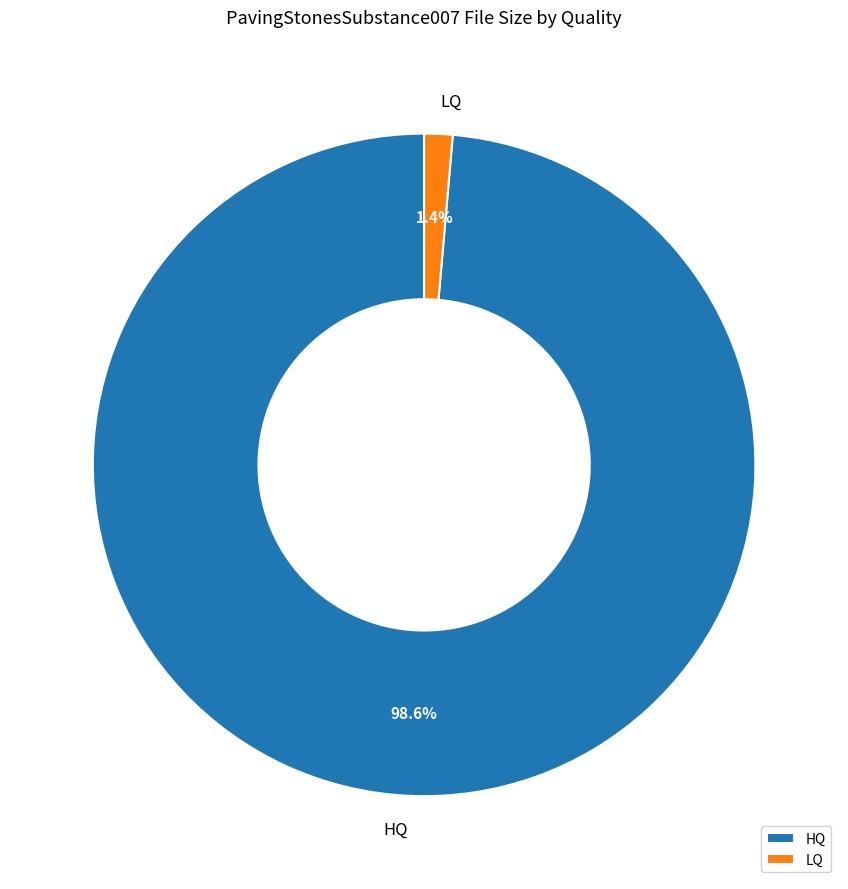

Is it true that LQ is 1% of the pie?

True